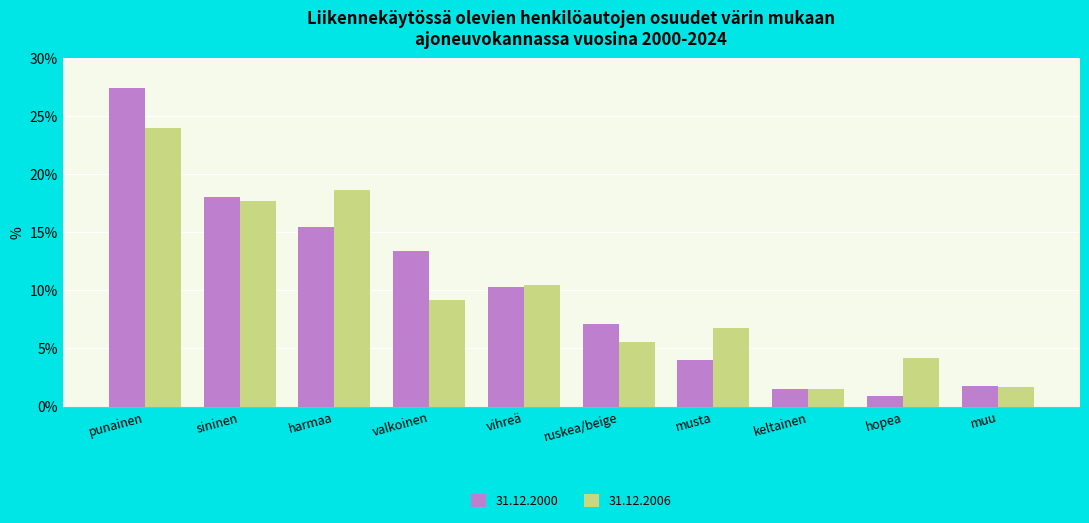

Does the chart contain any negative values?

No